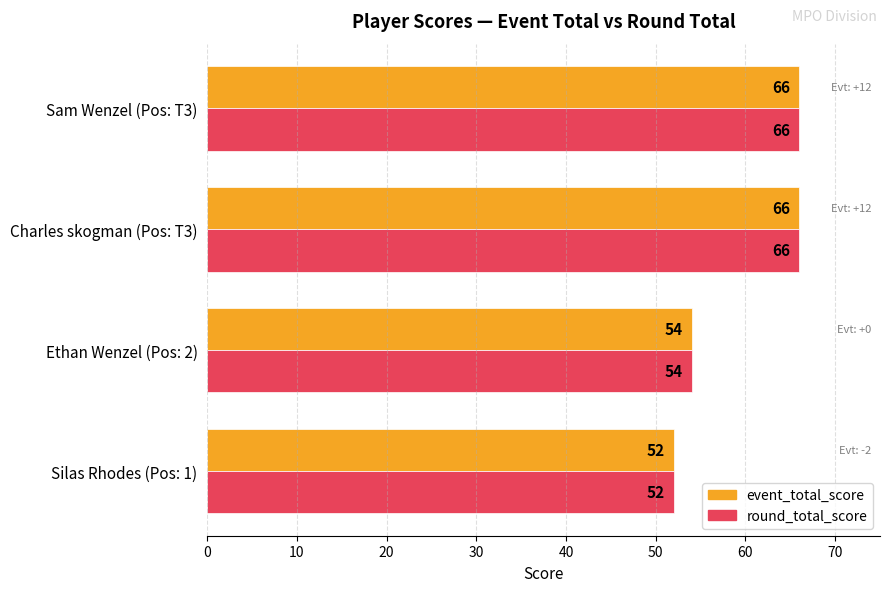

What is the total value across all series at Charles skogman (Pos: T3)?

132